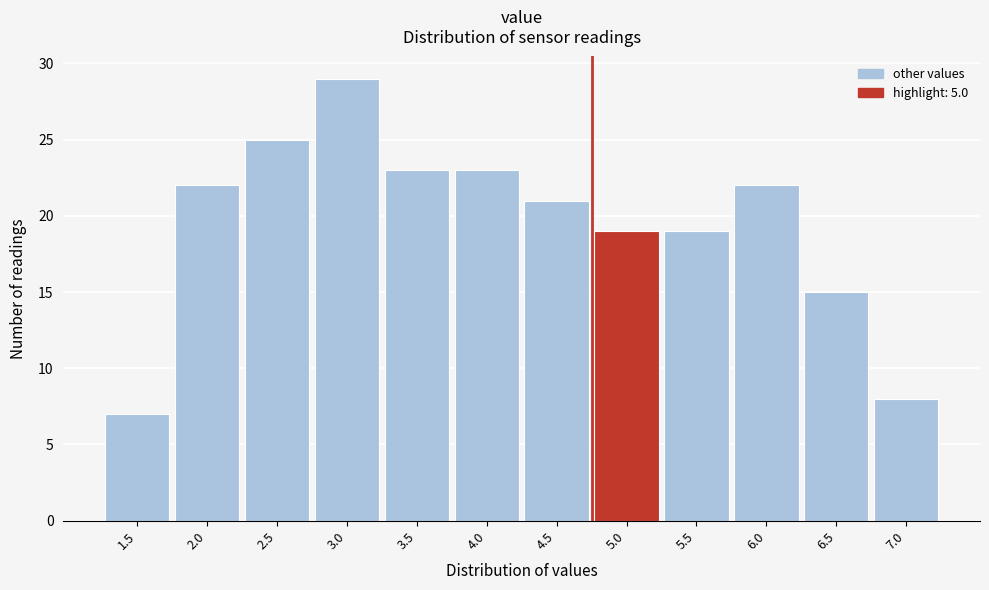

Reading left to right, extract all data points from this chart.

7	22	25	29	23	23	21	19	19	22	15	8